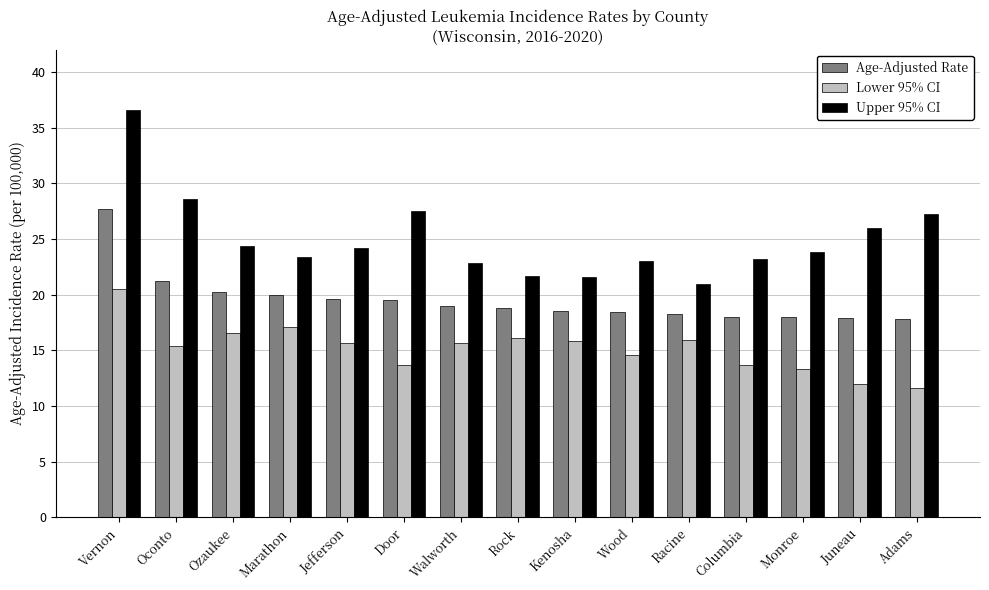

At which category is the sum across all series the highest?

Vernon